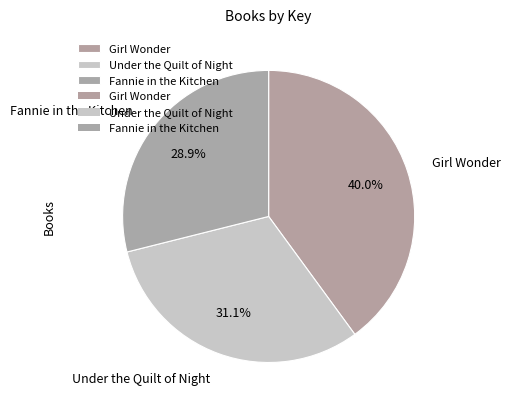

Approximately how many times larger is the value at Fannie in the Kitchen compared to Girl Wonder?

0.7